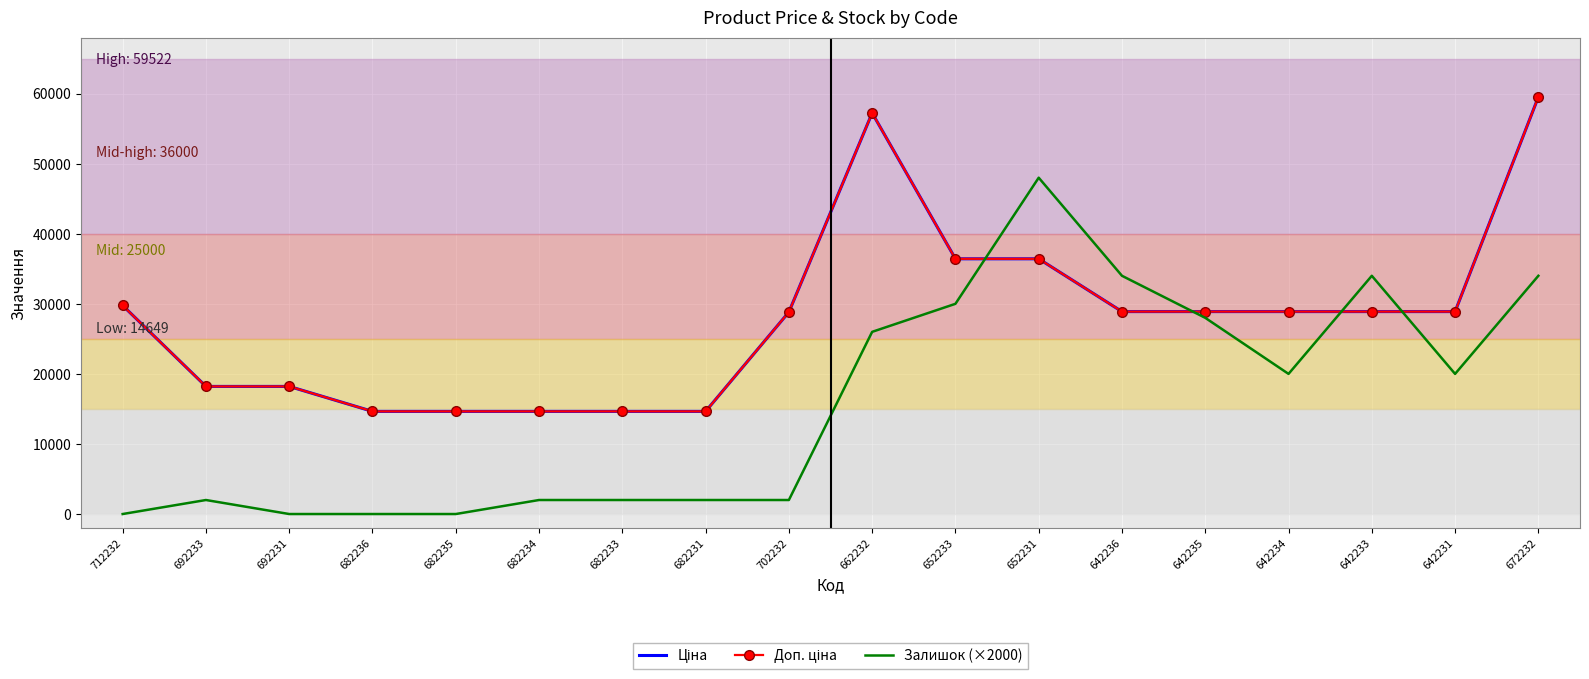

Reading left to right, what are all the values shown in this chart?

Ціна: 712232=29761.5	692233=18212.0	692231=18212.0	682236=14649.6	682235=14649.6	682234=14649.6	682233=14649.6	682231=14649.6	702232=28821.8	662232=57235.5	652233=36424.0	652231=36424.0	642236=28890.3	642235=28890.3	642234=28890.3	642233=28890.3	642231=28890.3	672232=59523.0
Доп. ціна: 712232=29761.5	692233=18212.0	692231=18212.0	682236=14649.6	682235=14649.6	682234=14649.6	682233=14649.6	682231=14649.6	702232=28821.8	662232=57235.5	652233=36424.0	652231=36424.0	642236=28890.3	642235=28890.3	642234=28890.3	642233=28890.3	642231=28890.3	672232=59523.0
Залишок (×2000): 712232=0.0	692233=2000.0	692231=0.0	682236=0.0	682235=0.0	682234=2000.0	682233=2000.0	682231=2000.0	702232=2000.0	662232=26000.0	652233=30000.0	652231=48000.0	642236=34000.0	642235=28000.0	642234=20000.0	642233=34000.0	642231=20000.0	672232=34000.0